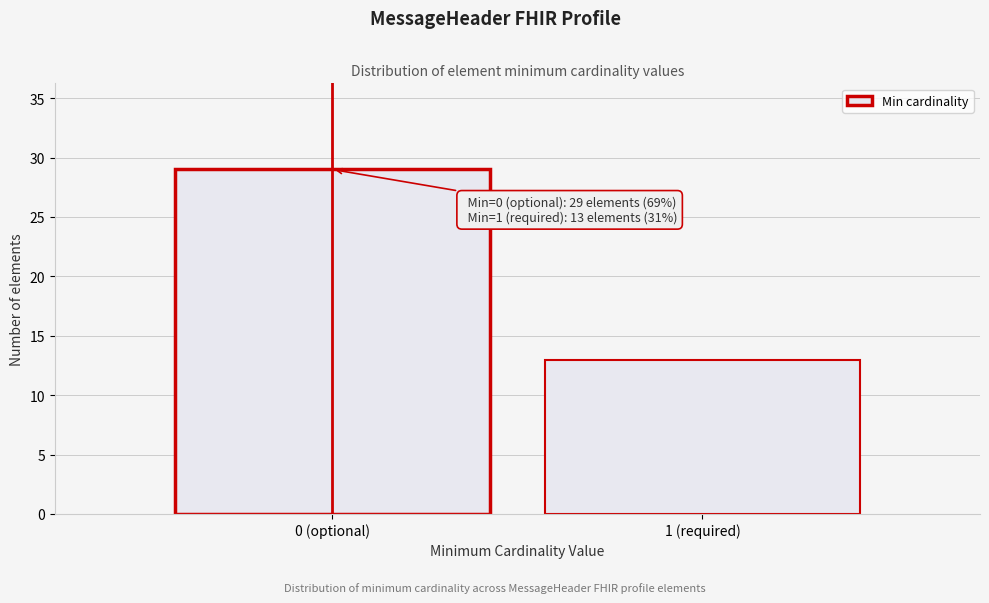

Reading left to right, extract all data points from this chart.

29	13